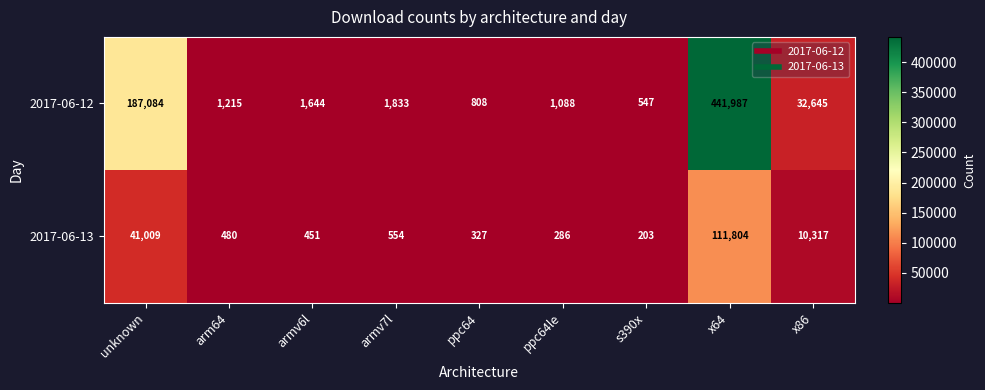

What is the approximate value of 2017-06-12 at ppc64le?

1088